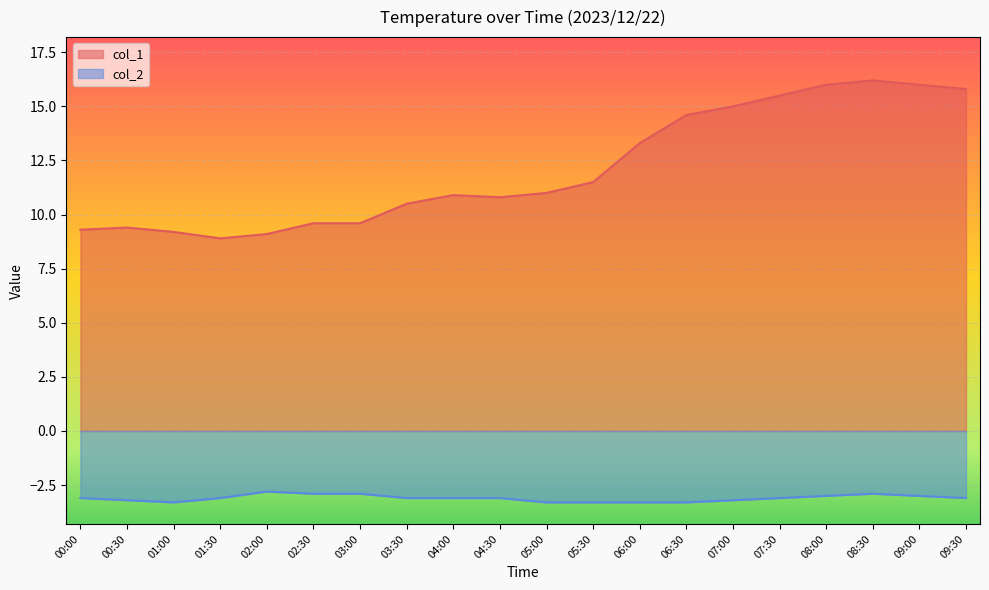

What is the approximate value of col_2 at 03:30?

-3.1